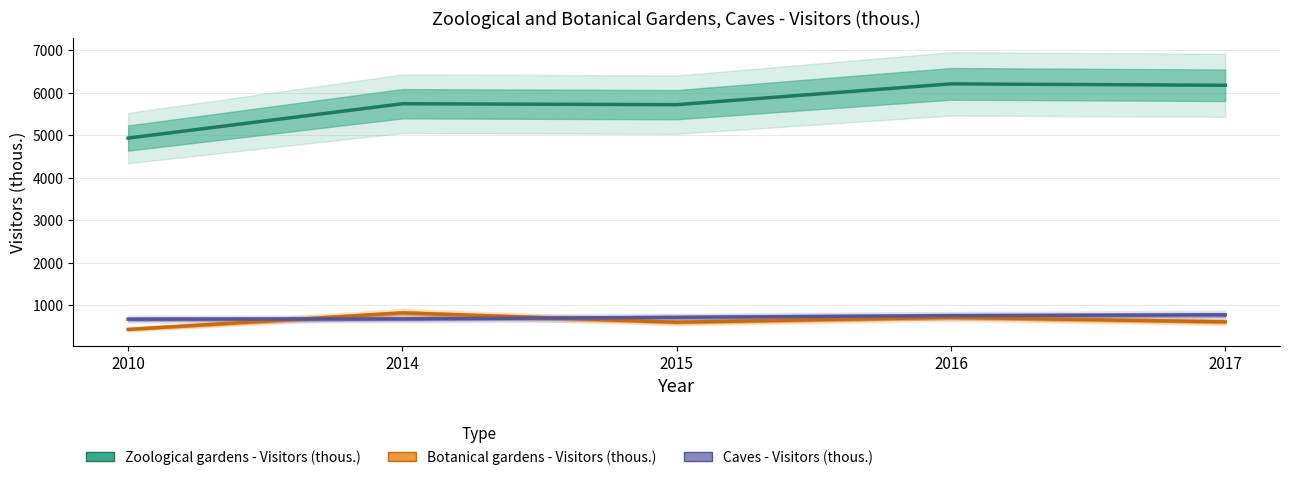

What is the difference between the highest and lowest values at 2014?

5057.0